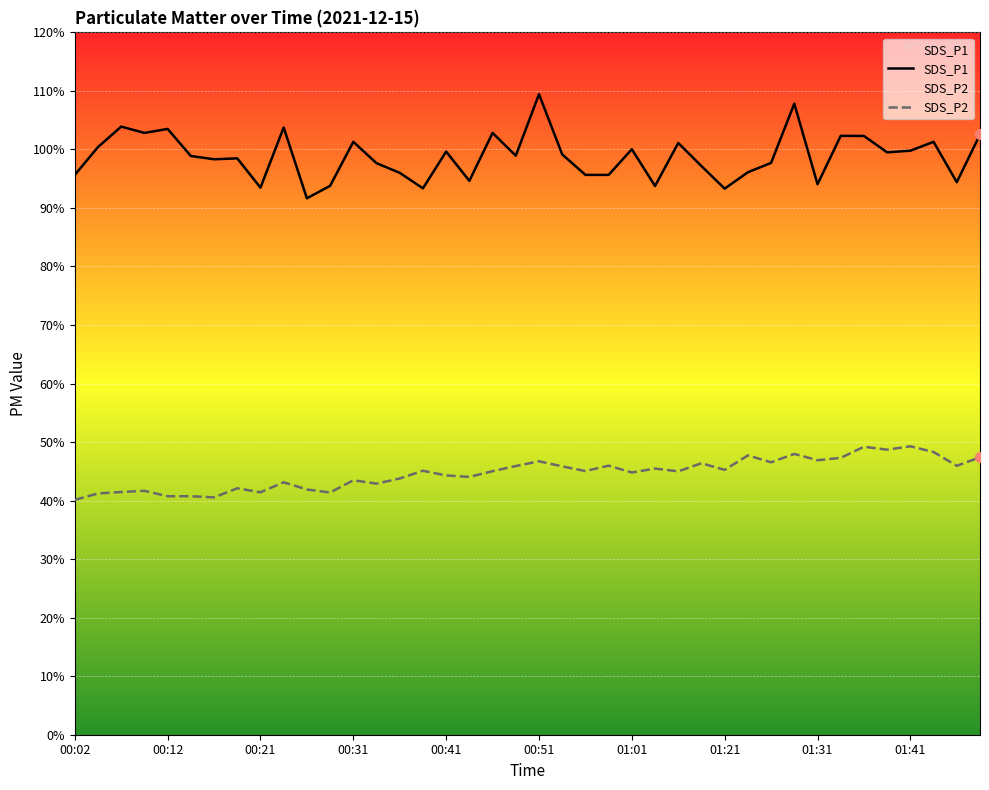

At how many categories does at least one series exceed 83?

40